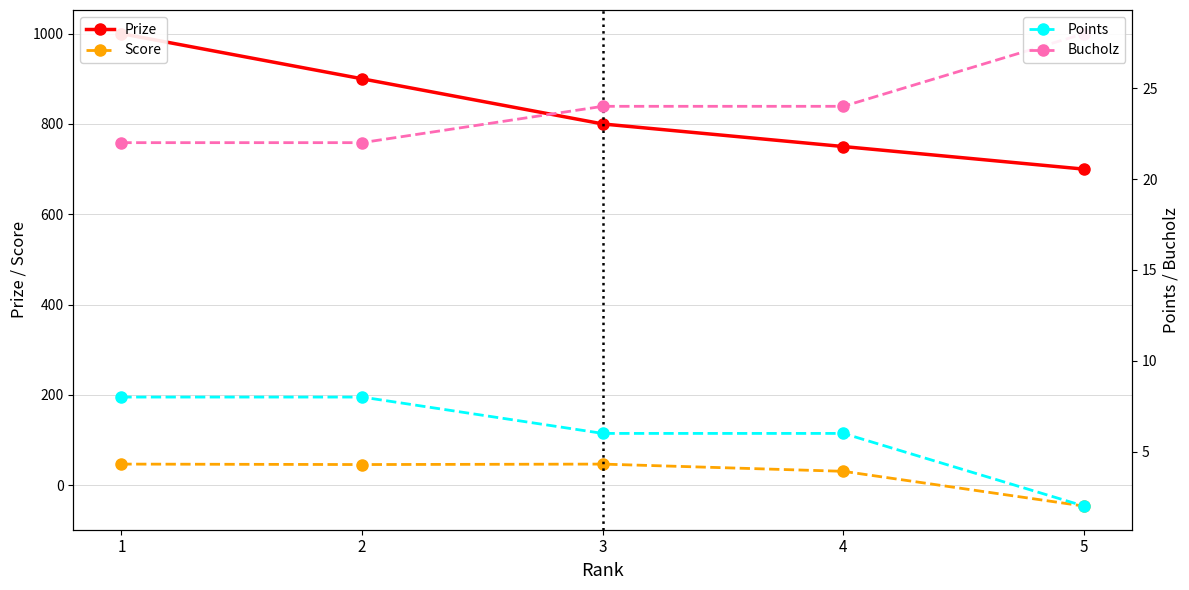

True or false: Bucholz and Score cross at least once.

True